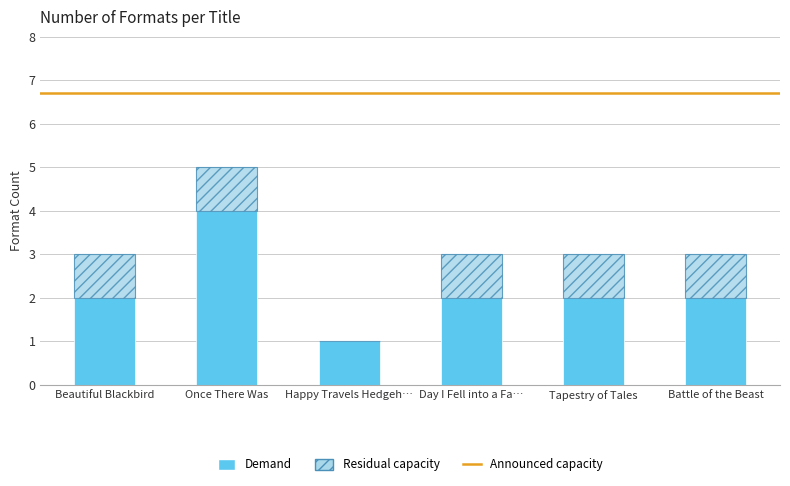

Are the bars horizontal?

No